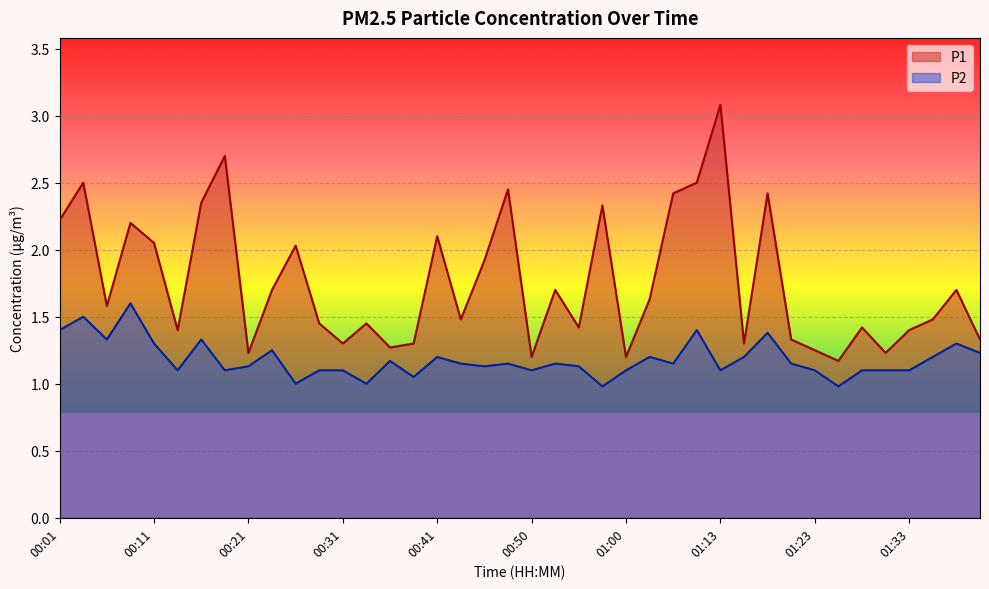

Which series has the largest total across all categories?

P1